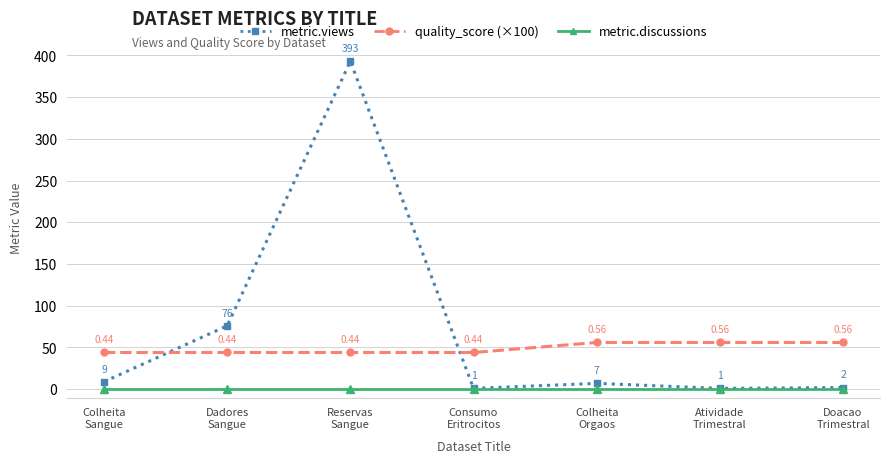

Reading left to right, list all the values displayed in this chart.

metric.views: Colheita
Sangue=9.0	Dadores
Sangue=76.0	Reservas
Sangue=393.0	Consumo
Eritrocitos=1.0	Colheita
Orgaos=7.0	Atividade
Trimestral=1.0	Doacao
Trimestral=2.0
quality_score (×100): Colheita
Sangue=44.0	Dadores
Sangue=44.0	Reservas
Sangue=44.0	Consumo
Eritrocitos=44.0	Colheita
Orgaos=56.0	Atividade
Trimestral=56.0	Doacao
Trimestral=56.0
metric.discussions: Colheita
Sangue=0.0	Dadores
Sangue=0.0	Reservas
Sangue=0.0	Consumo
Eritrocitos=0.0	Colheita
Orgaos=0.0	Atividade
Trimestral=0.0	Doacao
Trimestral=0.0